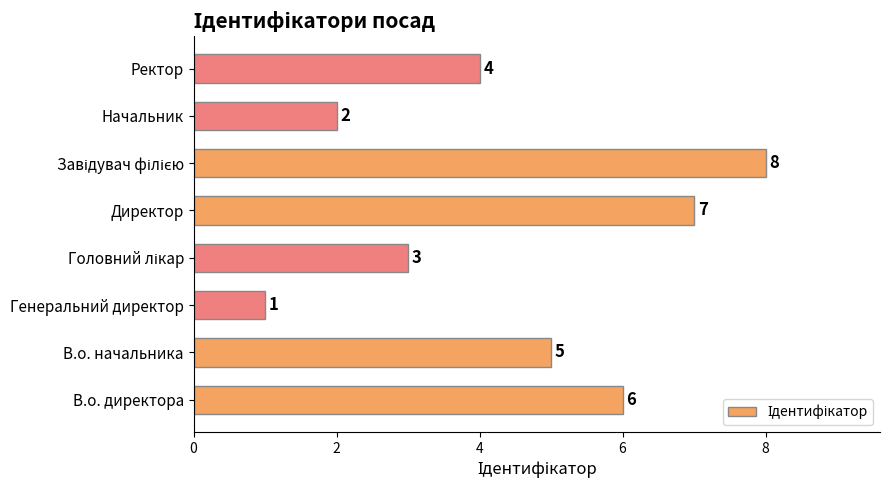

Reading bottom to top, transcribe all the data shown in this chart.

6	5	1	3	7	8	2	4